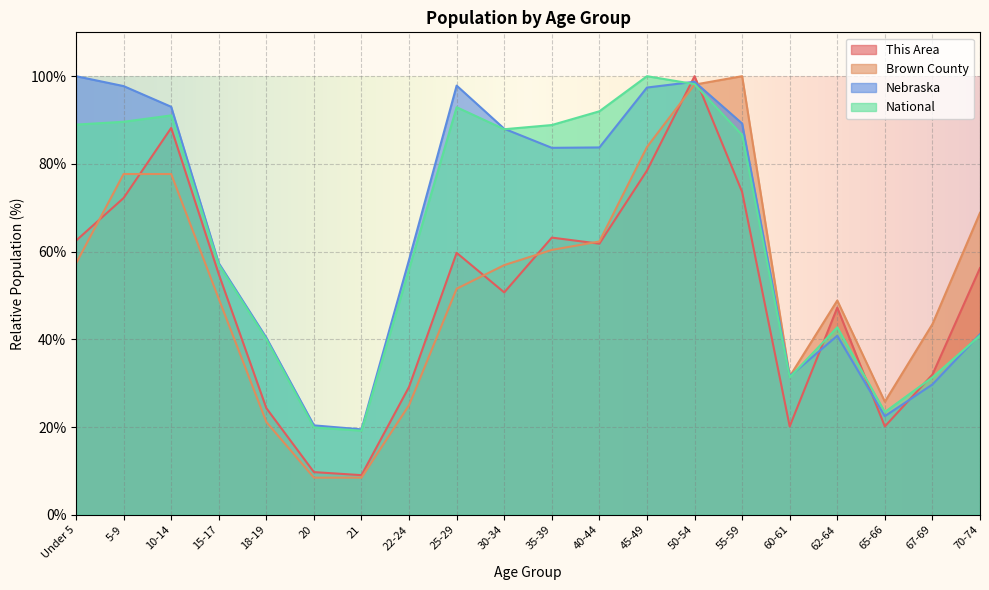

At how many categories does at least one series exceed 51?

13